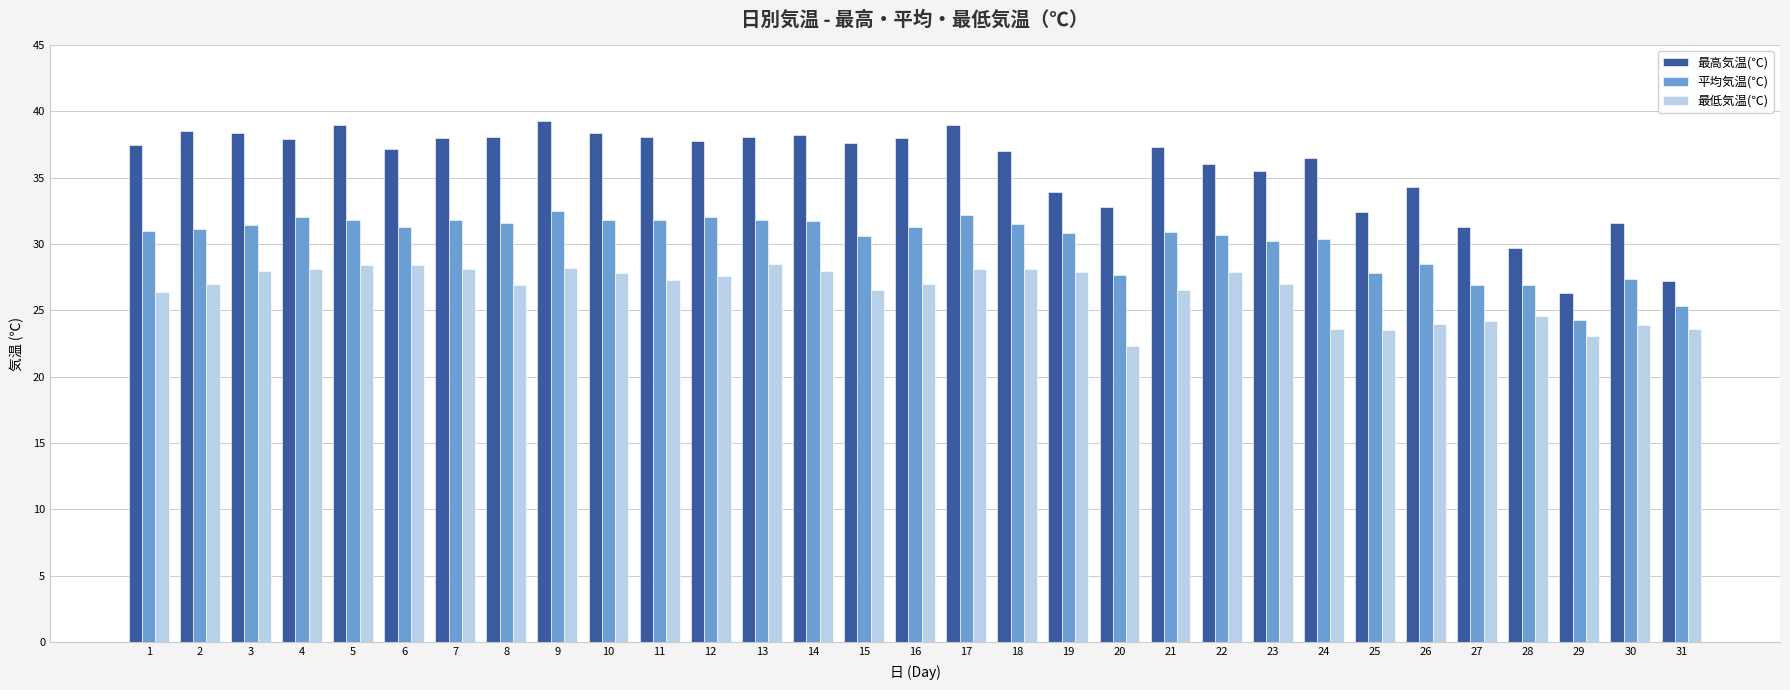

Is the value of 最高気温(℃) at 14 greater than the value of 最低気温(℃) at 7?

Yes